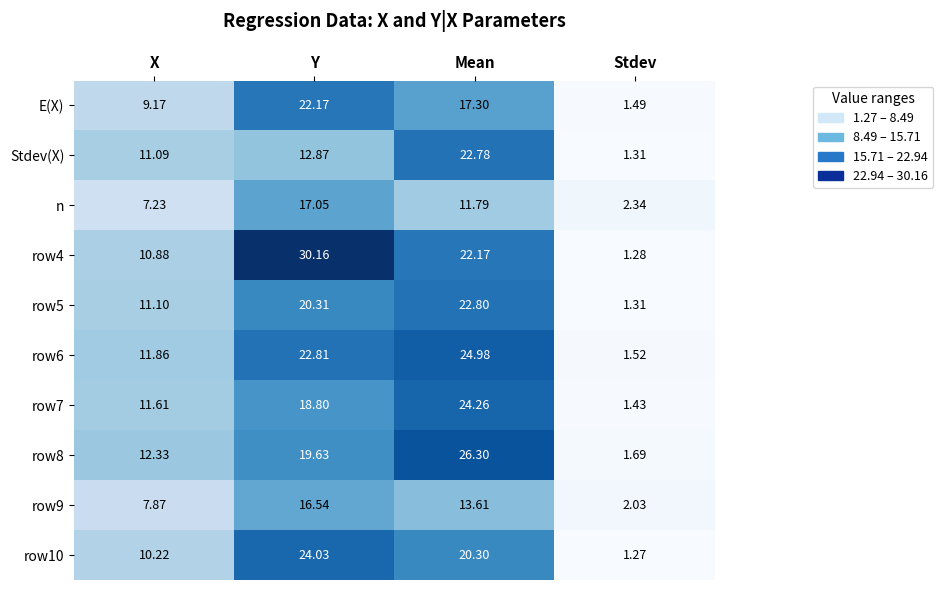

Which category has the lowest value in the row4 series?

Stdev